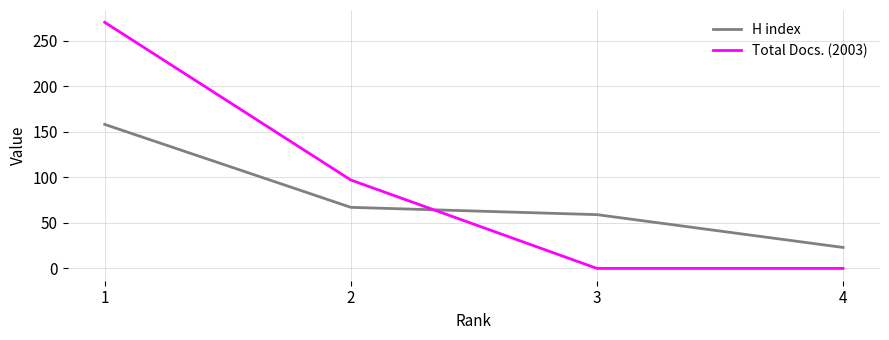

At 4, list the series in order from smallest to largest.

Total Docs. (2003), H index